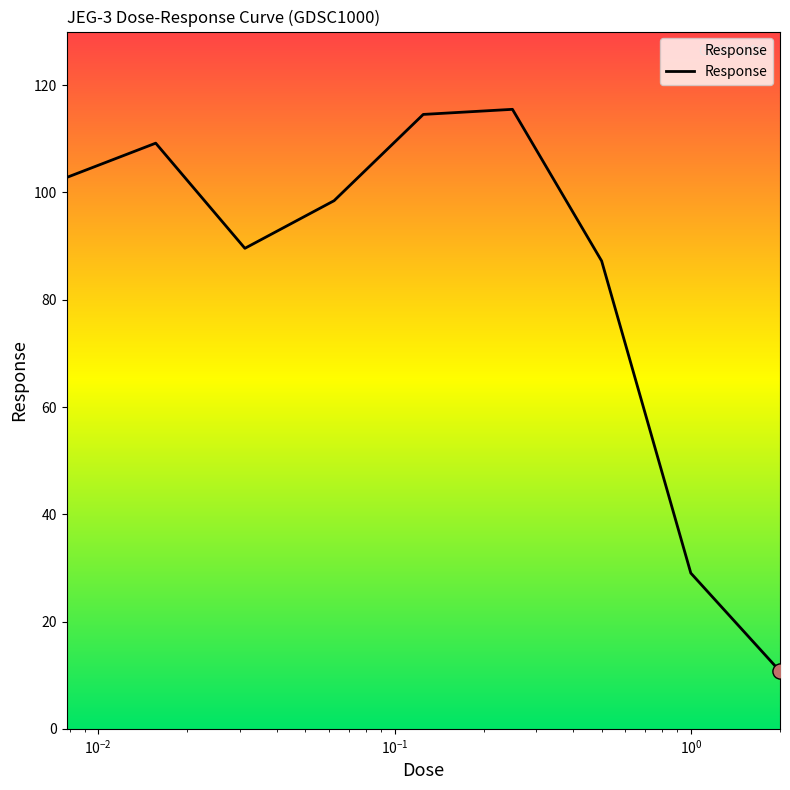

What is the difference between the maximum and minimum values?

104.8